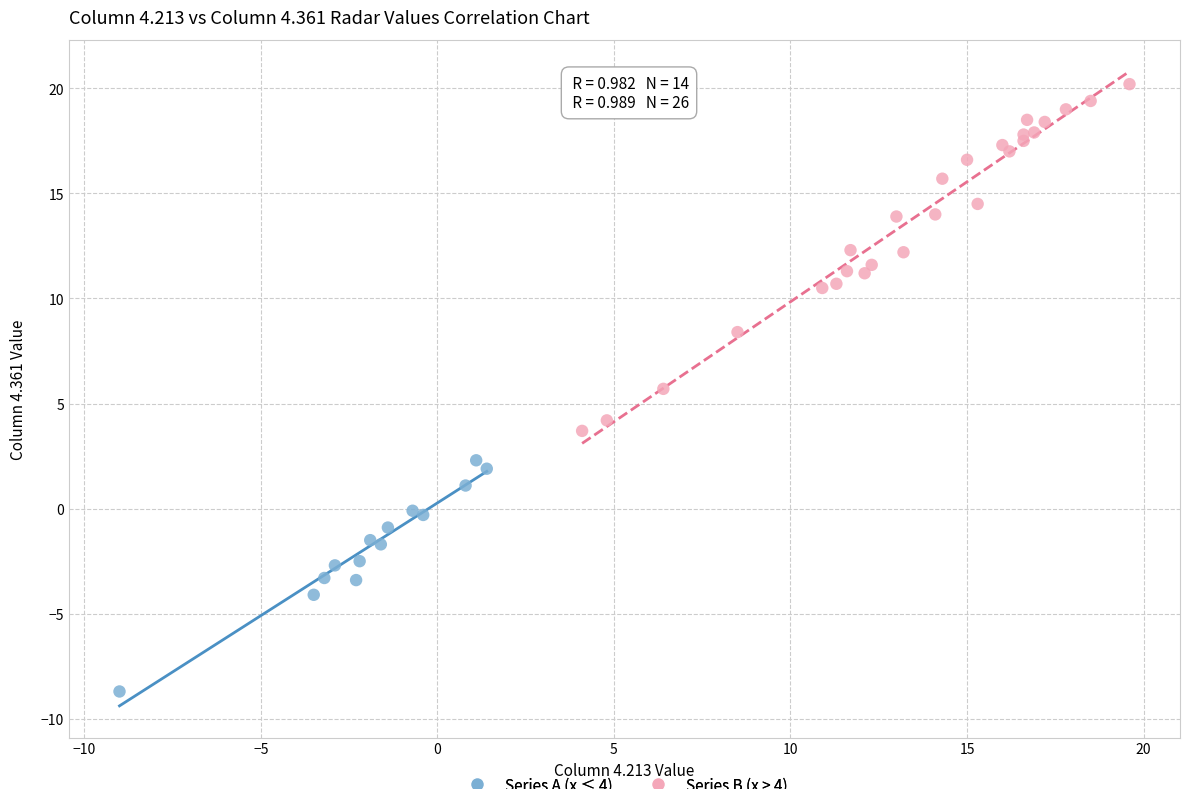

Which series contains the lowest Y value?

Series A (x ≤ 4)